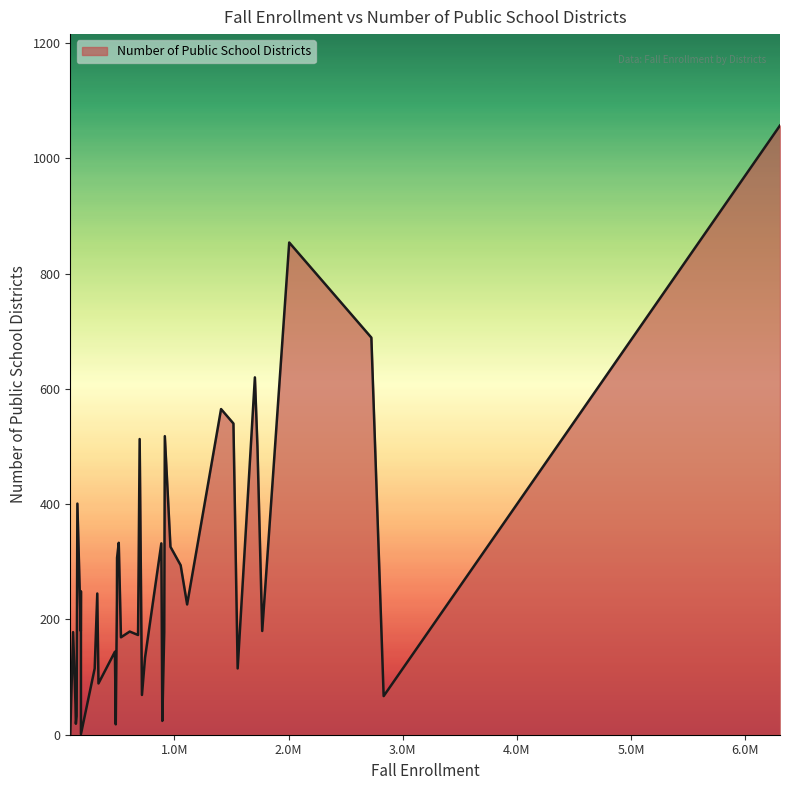

What is the maximum value shown in the chart?

1057